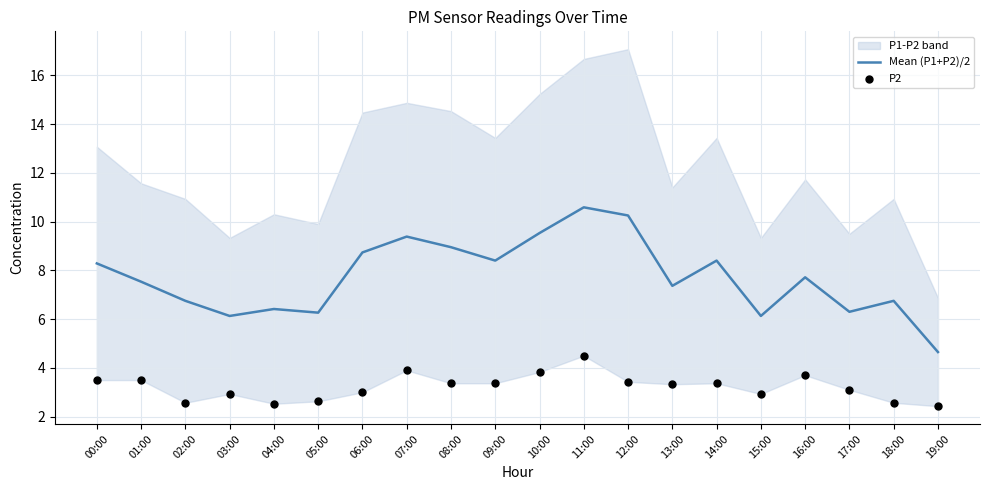

At how many categories does at least one series exceed 9?

4